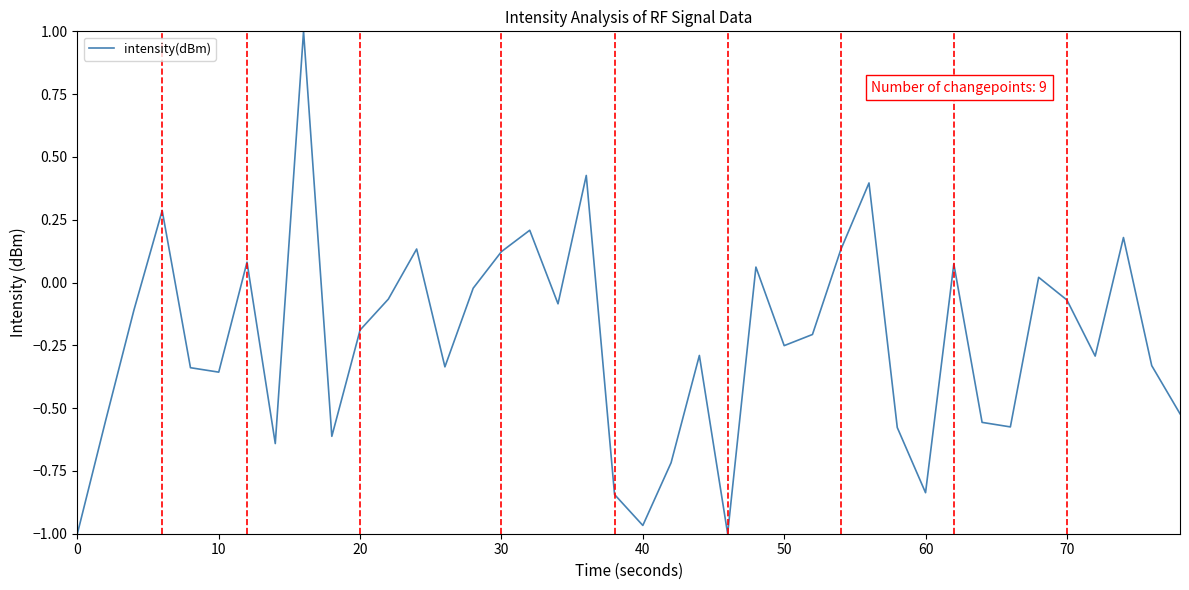

What is the difference between the maximum and minimum values?

2.0